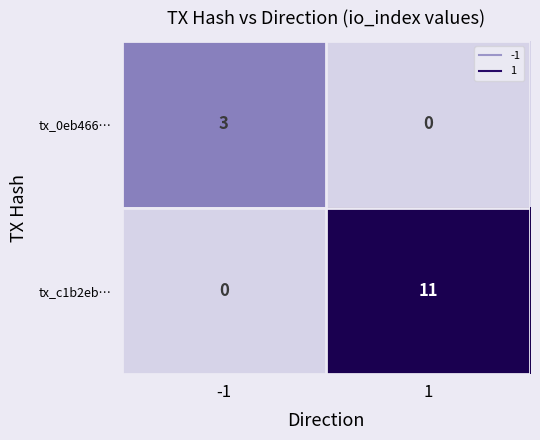

Rank the series at -1 from lowest to highest value.

tx_c1b2eb…, tx_0eb466…